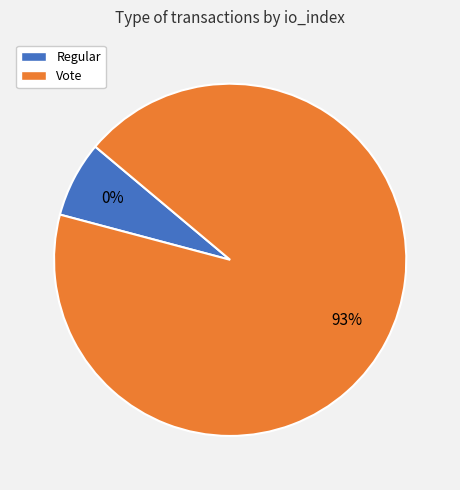

Which category has the smallest portion of the pie?

Regular